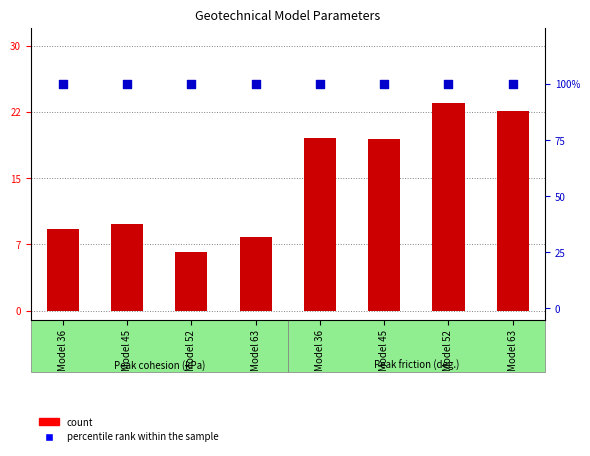

Which series reaches the minimum Y coordinate?

count